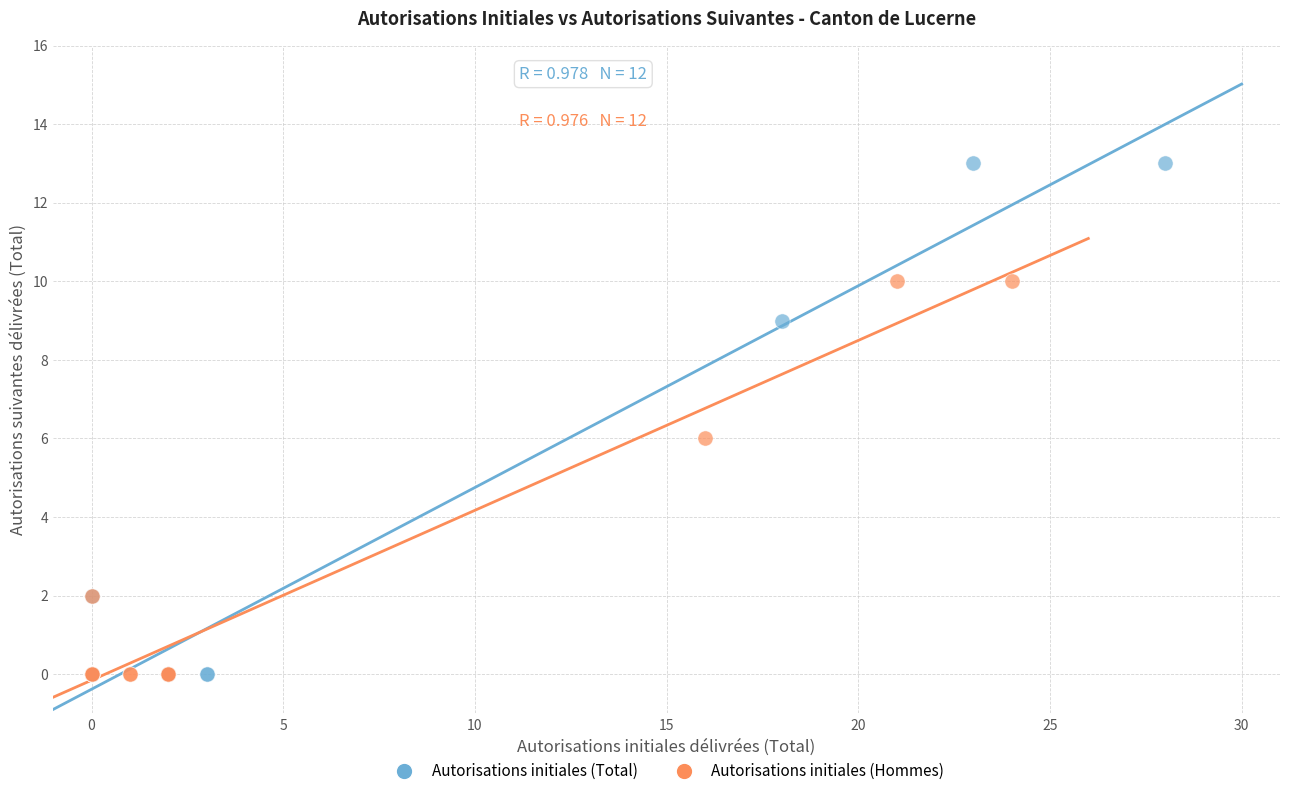

Which series has the largest Y range (max minus min)?

Autorisations initiales (Total)